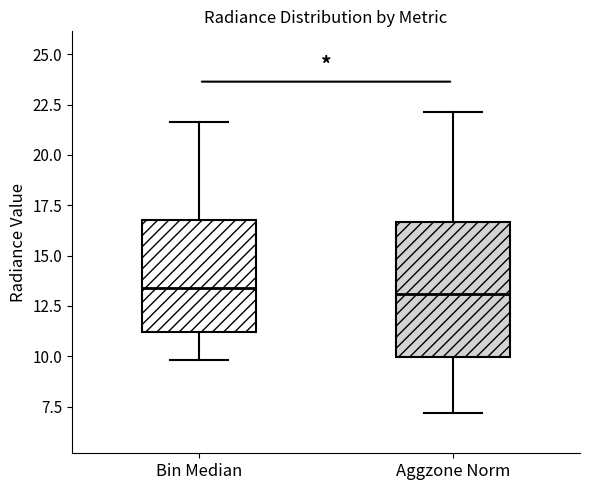

Where is the upper edge of the box for Bin Median on the y-axis? The values are not printed on the chart, so give them approximately, as read against the axis.

17.0